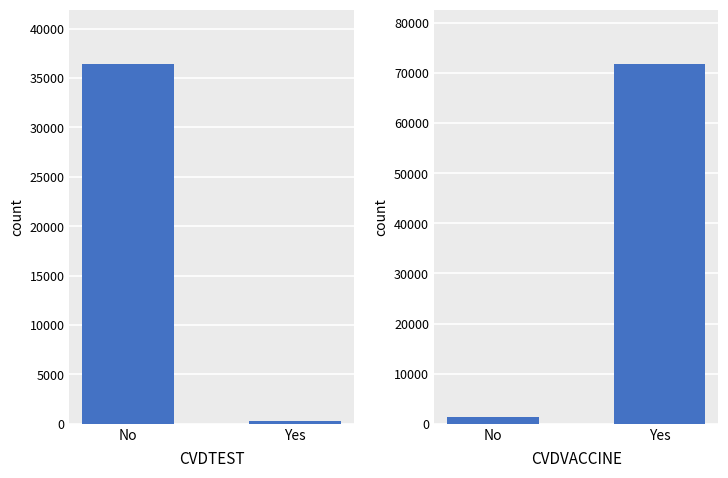

What are all the series names shown in the legend?

CVDTEST, CVDVACCINE